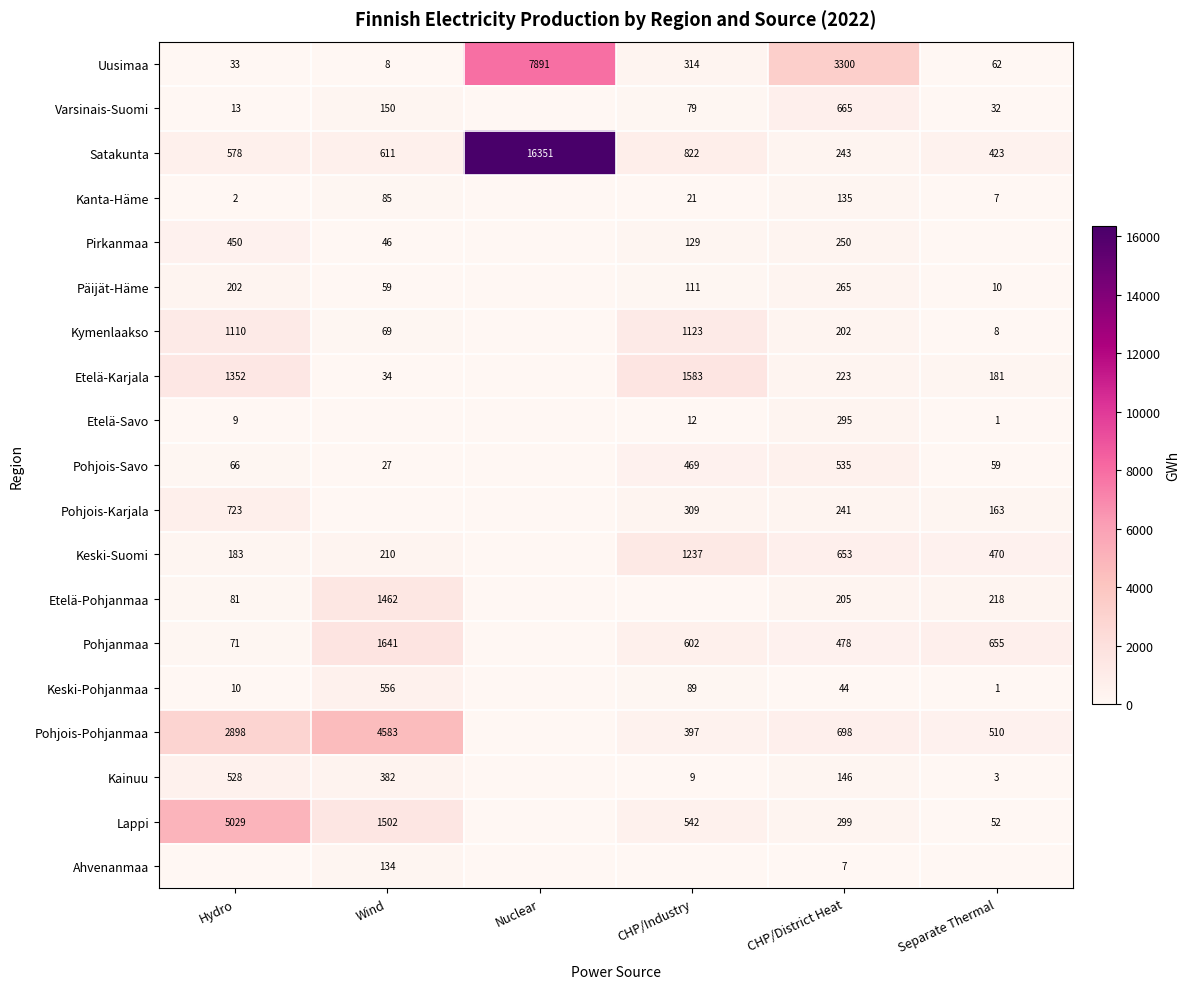

At CHP/District Heat, list the series in order from largest to smallest.

Uusimaa, Pohjois-Pohjanmaa, Varsinais-Suomi, Keski-Suomi, Pohjois-Savo, Pohjanmaa, Lappi, Etelä-Savo, Päijät-Häme, Pirkanmaa, Satakunta, Pohjois-Karjala, Etelä-Karjala, Etelä-Pohjanmaa, Kymenlaakso, Kainuu, Kanta-Häme, Keski-Pohjanmaa, Ahvenanmaa